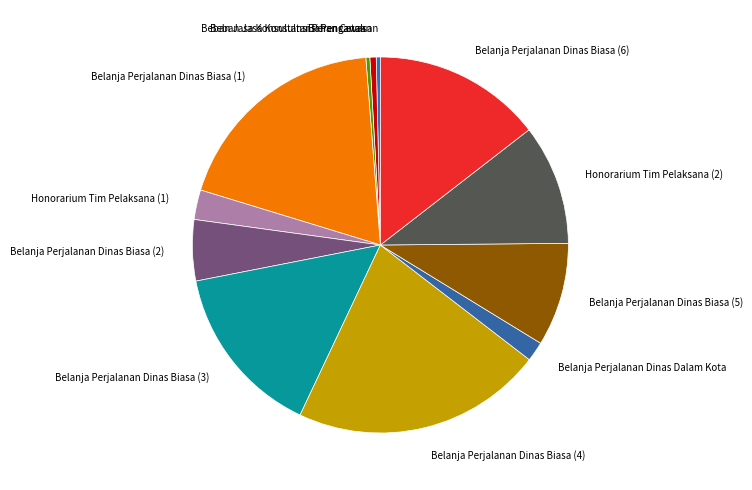

Is the sum of Belanja Perjalanan Dinas Biasa (1) and Bahan Cetak greater than half?

No